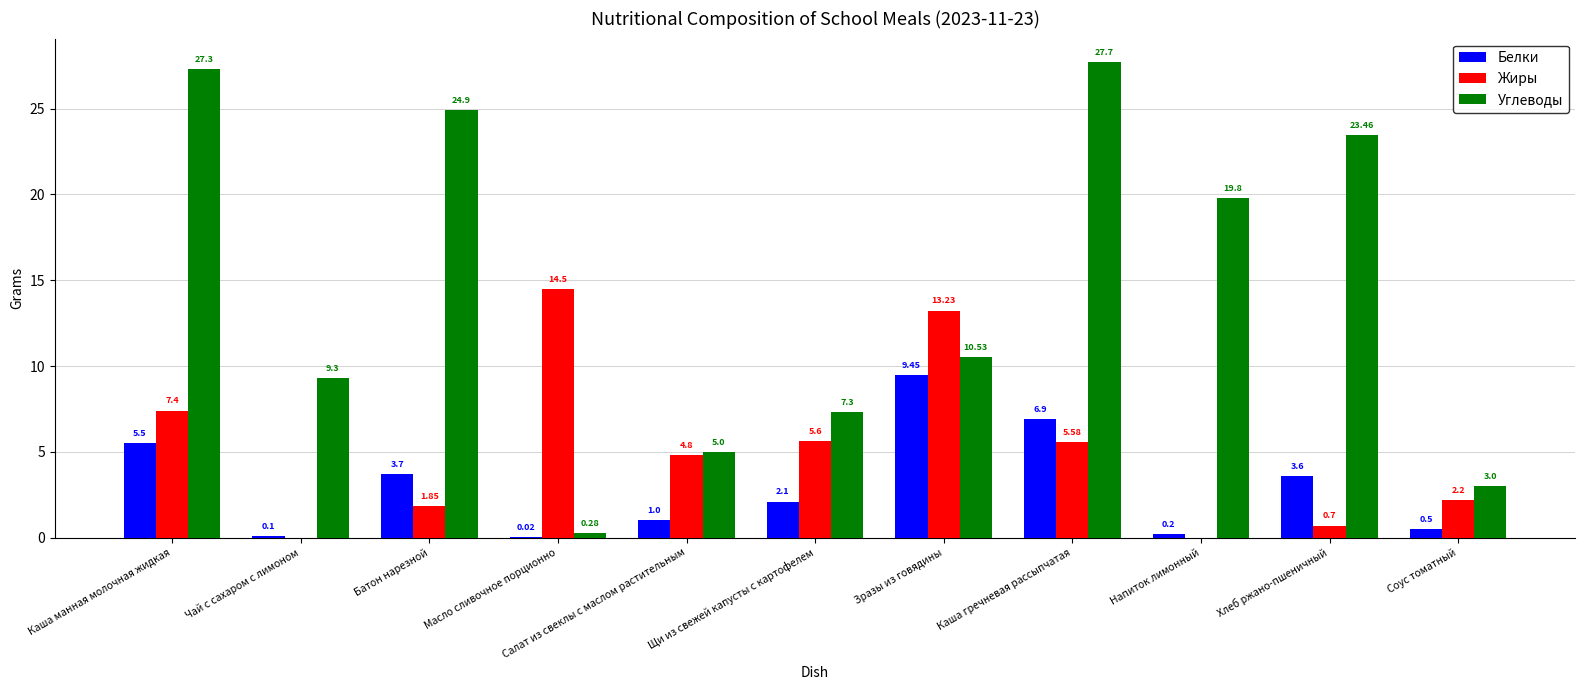

Which category has the highest value in the Жиры series?

Масло сливочное порционно